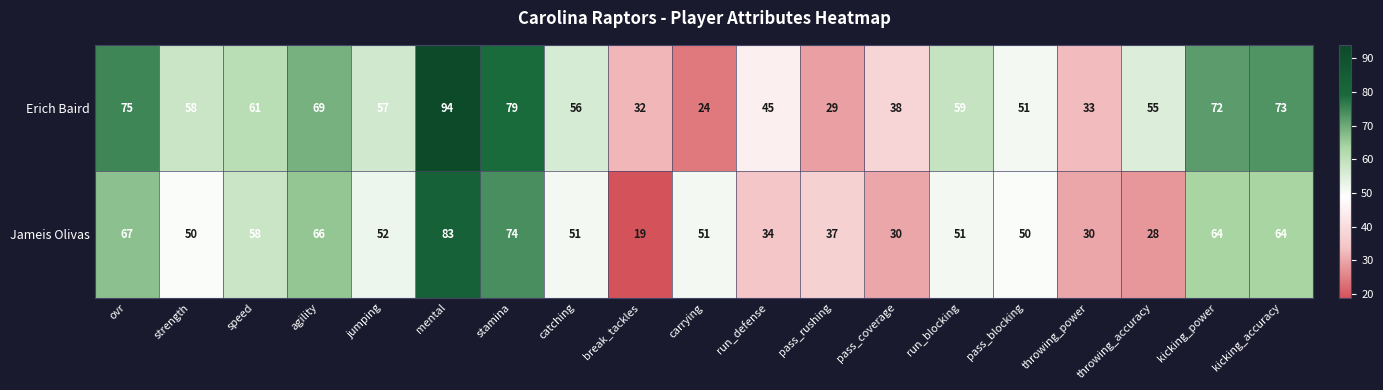

At how many categories does at least one series exceed 39?

15